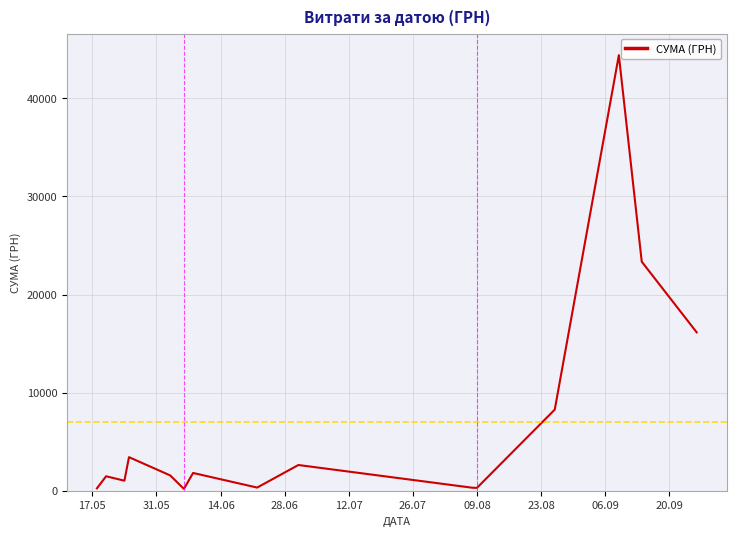

What is the difference between the maximum and minimum values?

44214.2